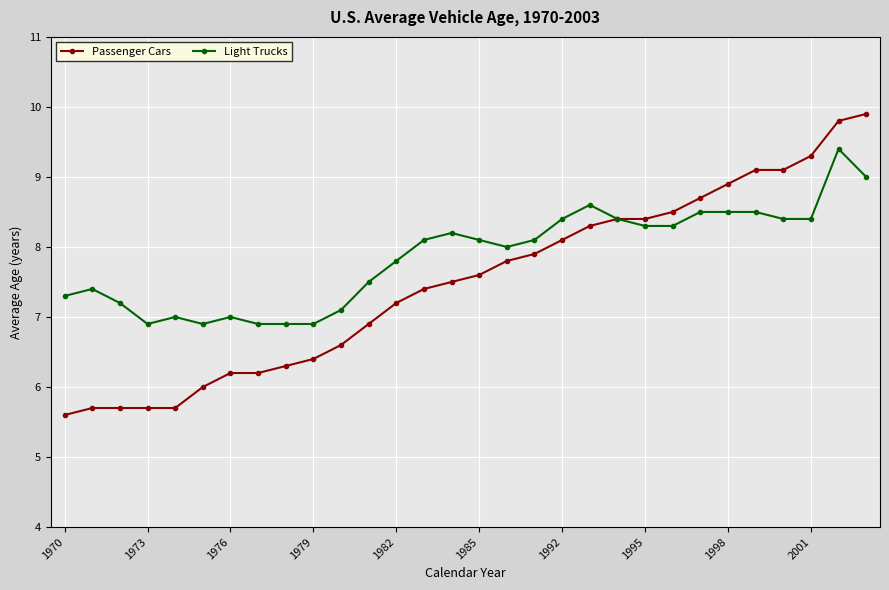

True or false: Light Trucks has more than 1 points higher than both neighbors.

True